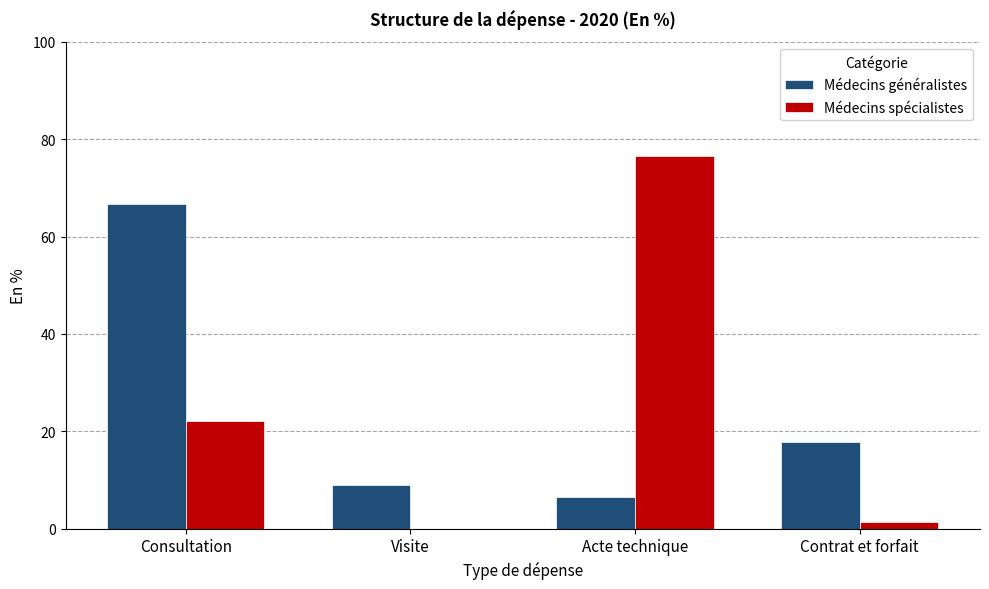

At which category is the sum across all series the highest?

Consultation